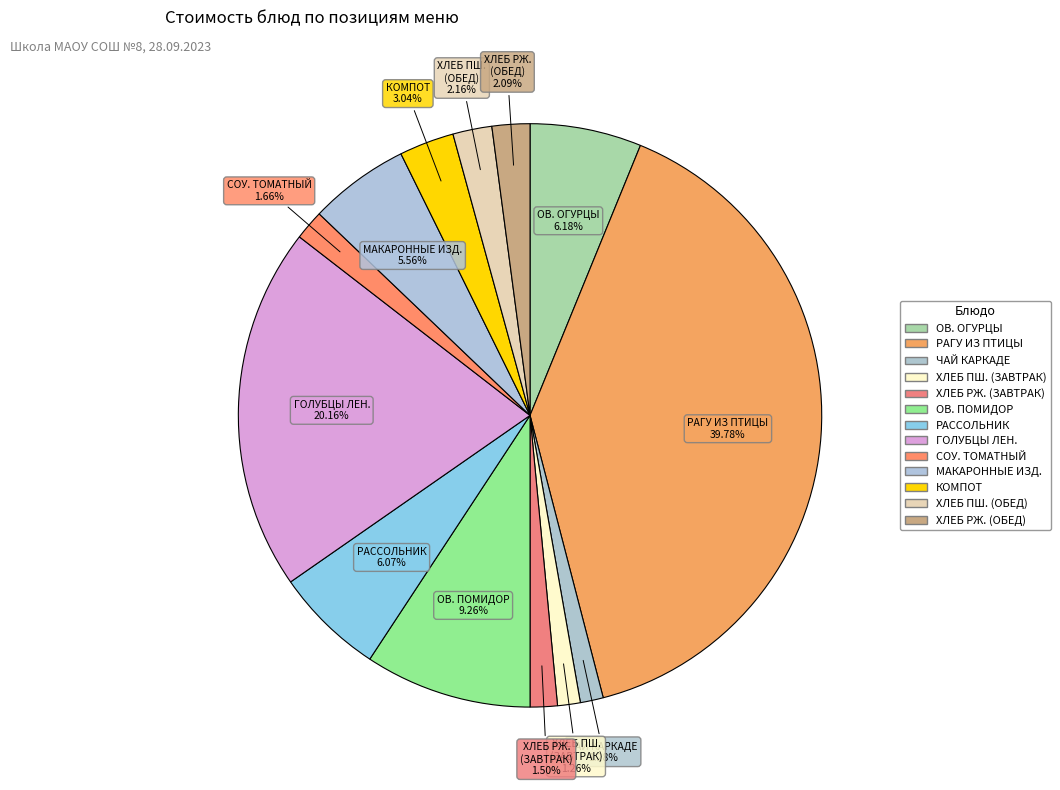

Which category has the biggest portion of the pie?

РАГУ ИЗ ПТИЦЫ